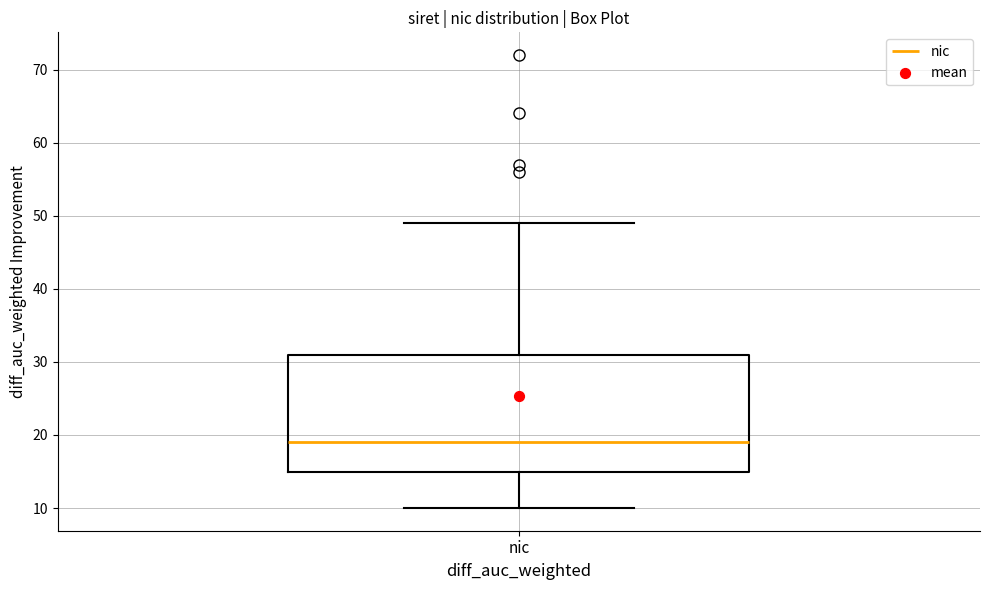

Transcribe this box plot: give where the median line is, the range the box spans, and where the two whiskers end, as read against the y-axis. The values are not printed on the chart, so give them approximately, as read against the axis.

median 19, box 15 to 31, whiskers 10 to 49